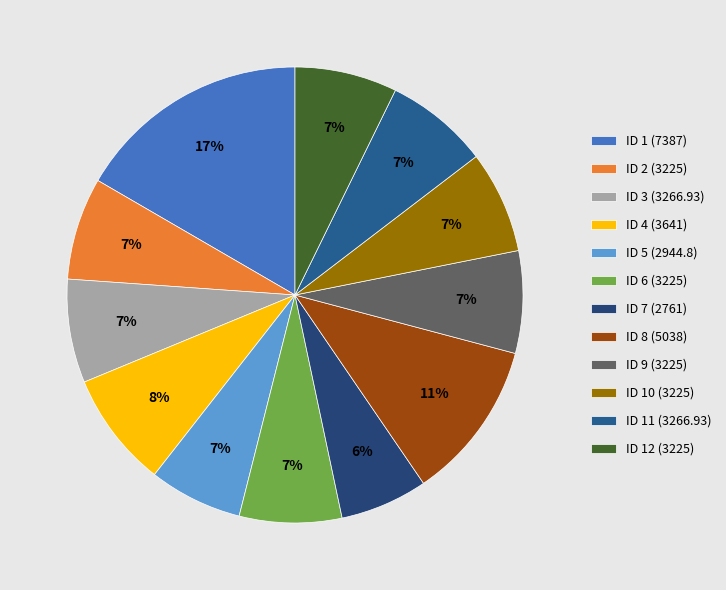

How many slices are in this pie chart?

12